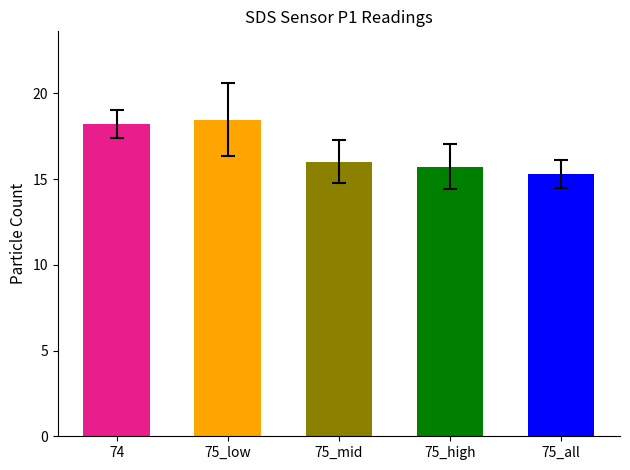

What is the average value?

16.7